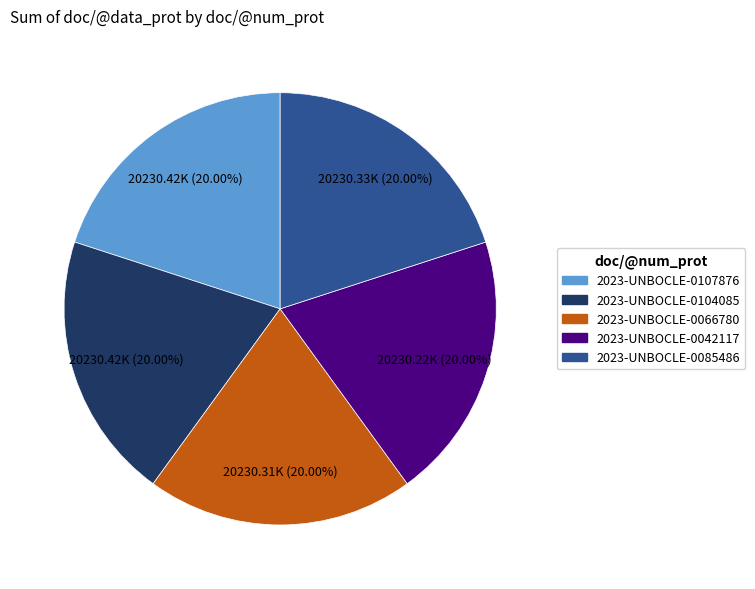

Does 2023-UNBOCLE-0042117 represent more than half of the total?

No